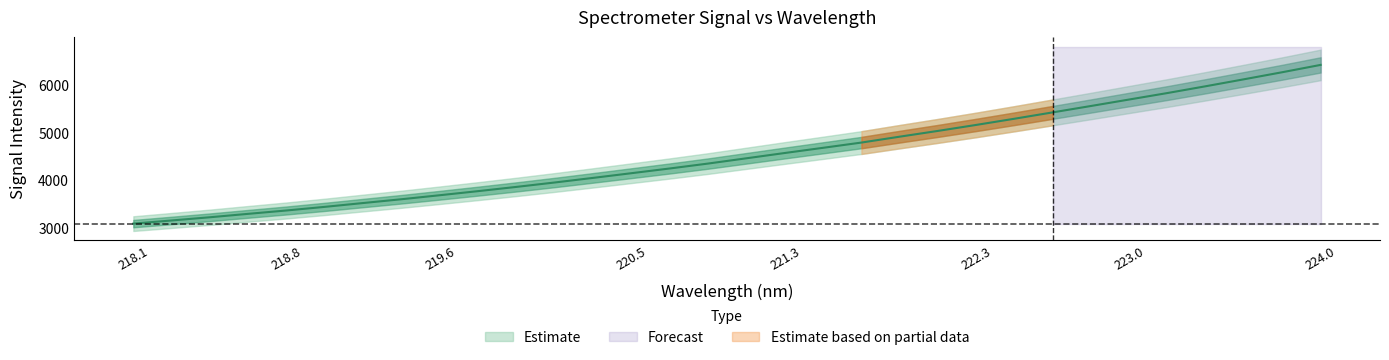

What is the approximate value of mid at 11?

3951.3